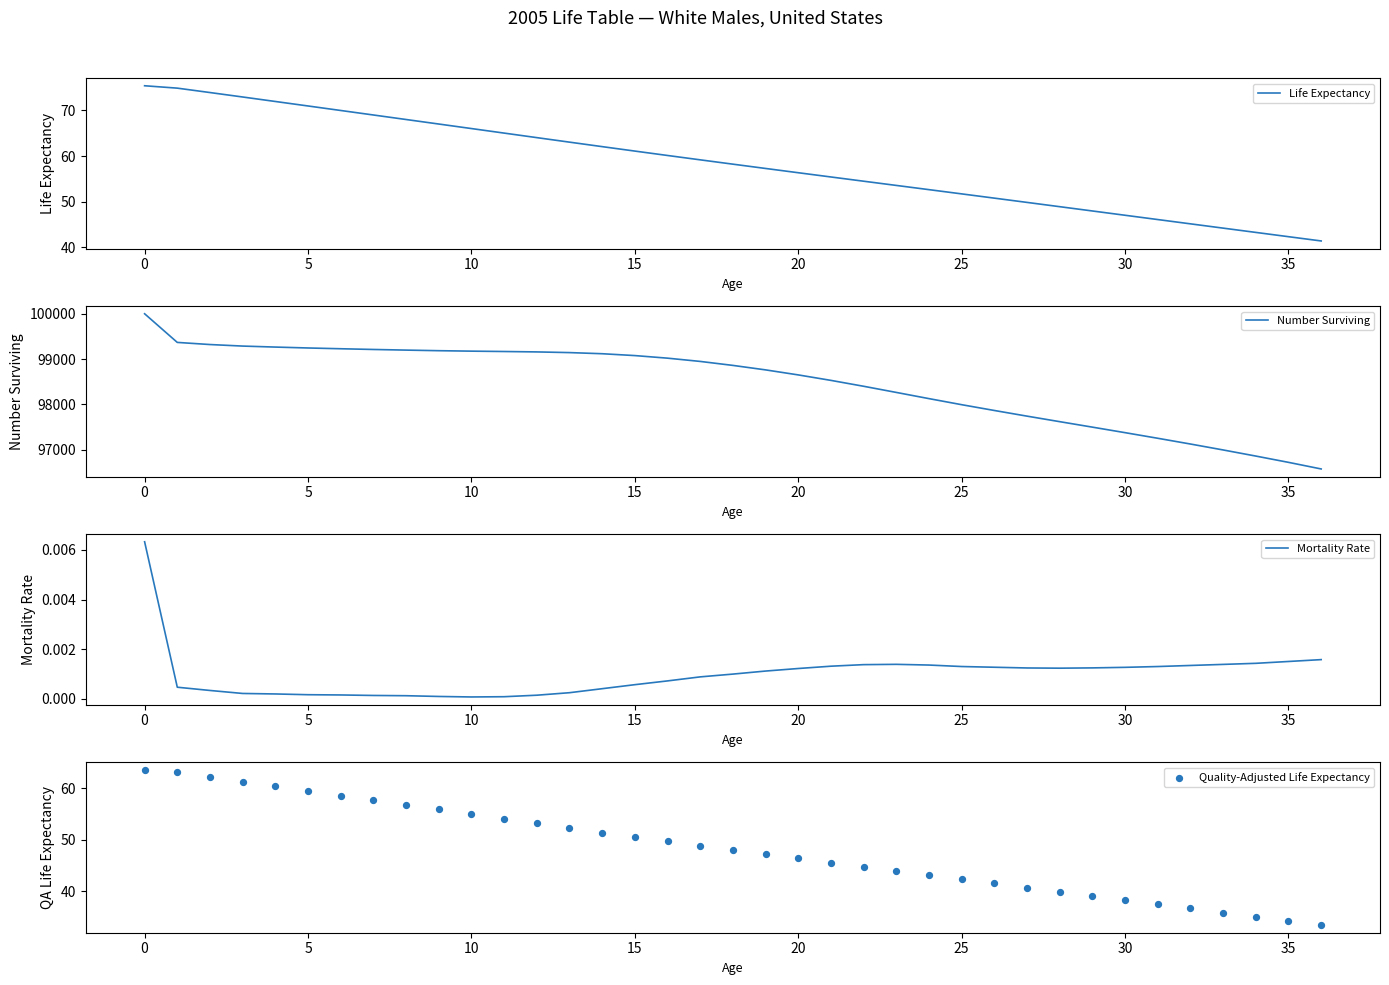

Which series has the largest total across all categories?

Number Surviving